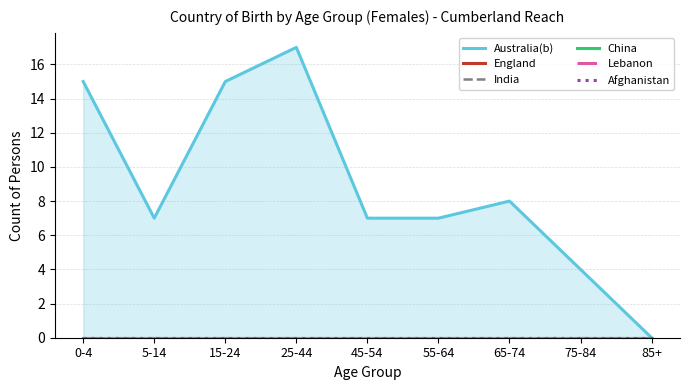

Reading right to left, what are all the values shown in this chart?

Australia(b): 85+=0	75-84=4	65-74=8	55-64=7	45-54=7	25-44=17	15-24=15	5-14=7	0-4=15
England: 85+=0	75-84=0	65-74=0	55-64=0	45-54=0	25-44=0	15-24=0	5-14=0	0-4=0
India: 85+=0	75-84=0	65-74=0	55-64=0	45-54=0	25-44=0	15-24=0	5-14=0	0-4=0
China: 85+=0	75-84=0	65-74=0	55-64=0	45-54=0	25-44=0	15-24=0	5-14=0	0-4=0
Lebanon: 85+=0	75-84=0	65-74=0	55-64=0	45-54=0	25-44=0	15-24=0	5-14=0	0-4=0
Afghanistan: 85+=0	75-84=0	65-74=0	55-64=0	45-54=0	25-44=0	15-24=0	5-14=0	0-4=0